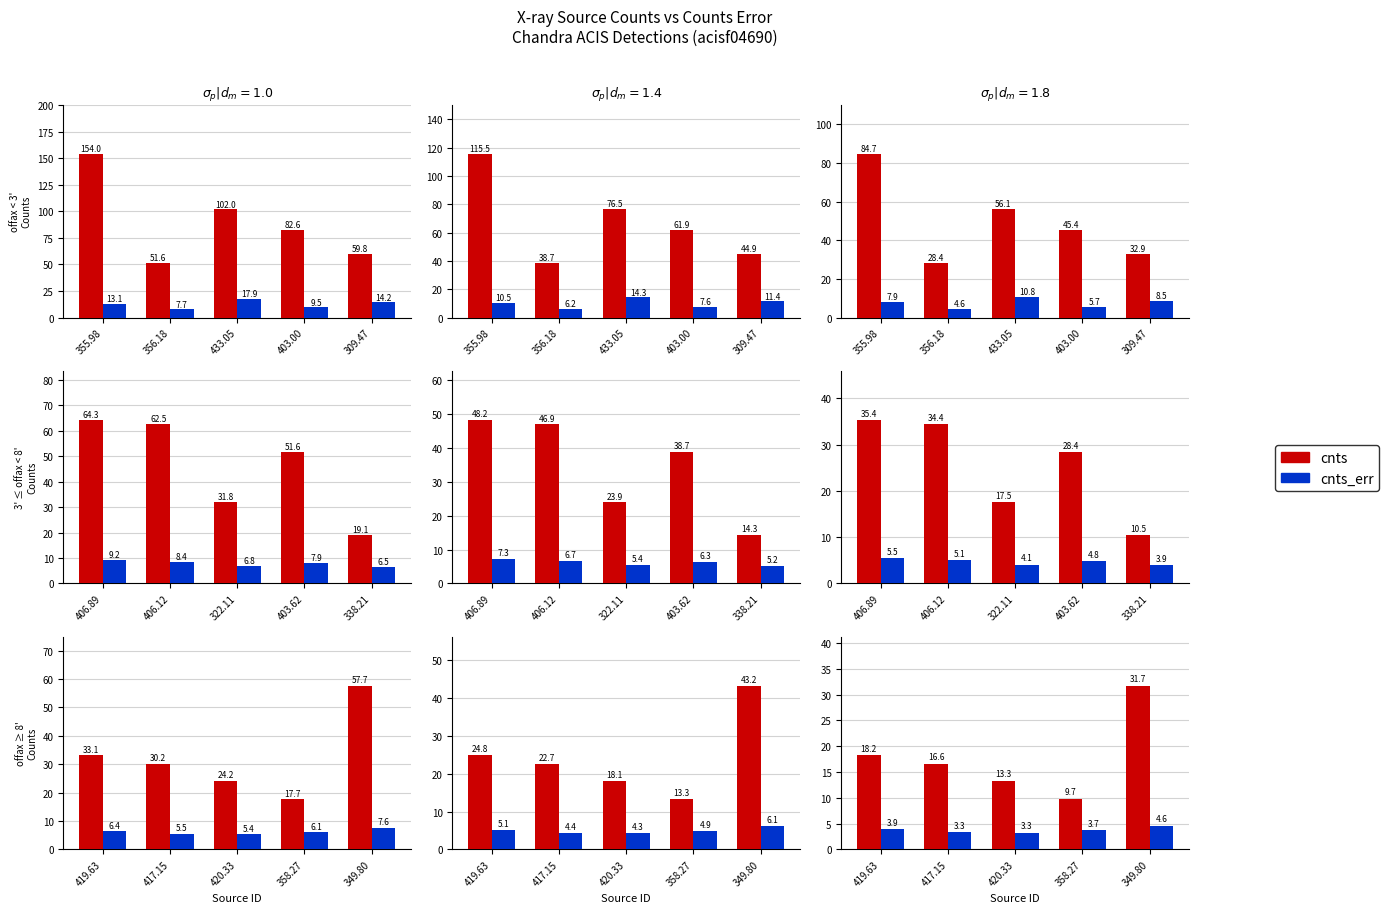

What is the value of the cnts bar at the 2nd from the left?

16.6